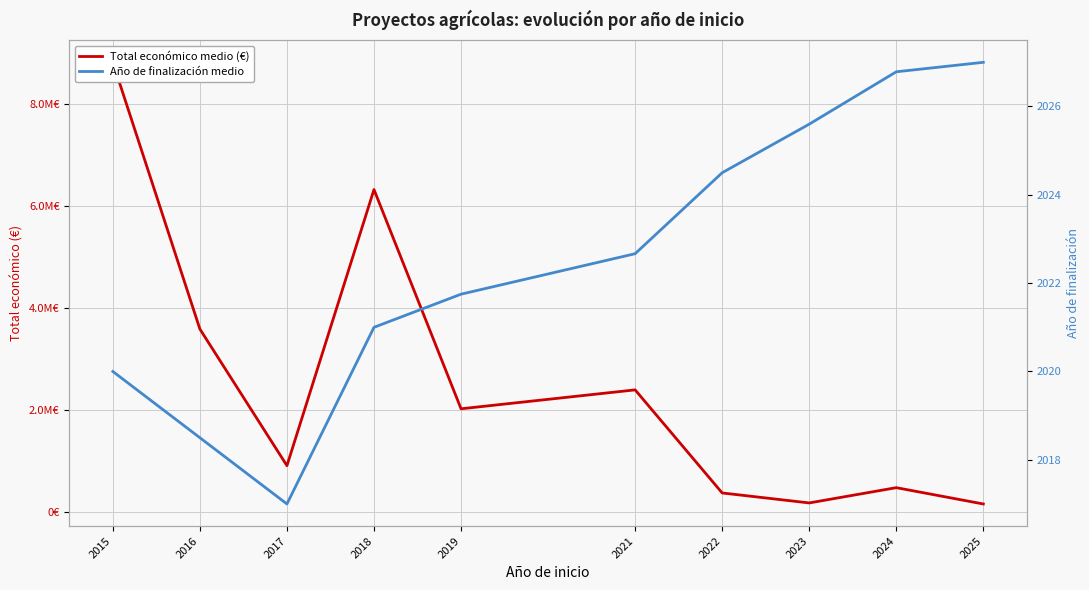

At 2022, list the series in order from largest to smallest.

Total económico medio (€), Año de finalización medio